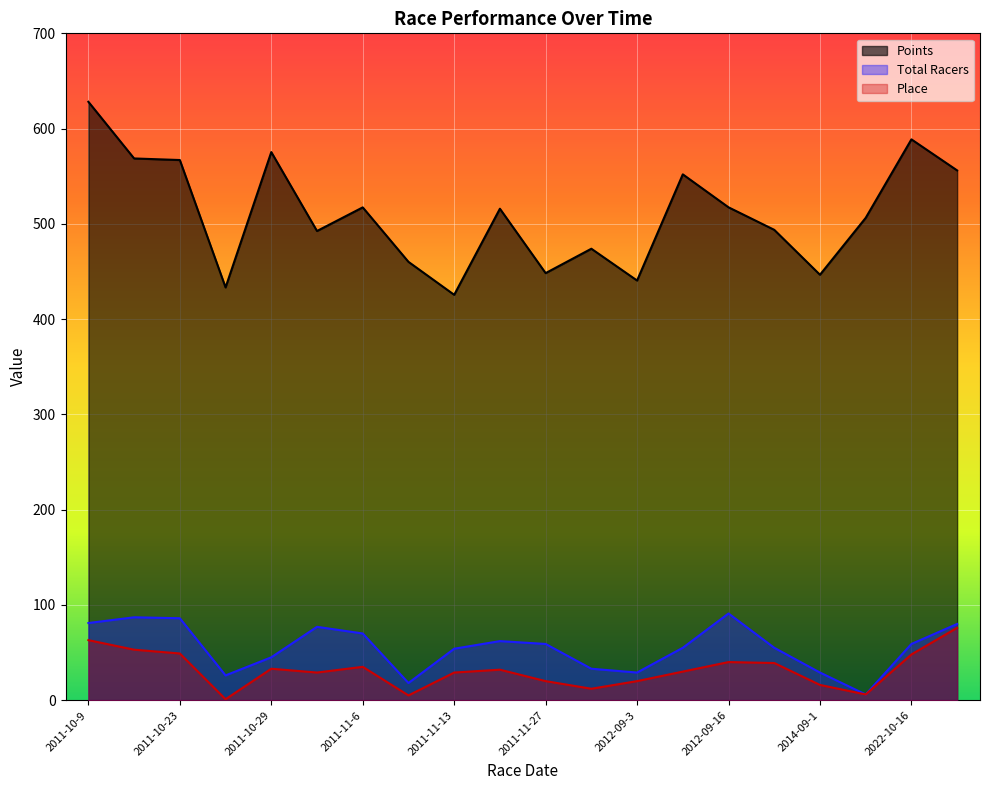

What is the highest value of the Total Racers series?

91.0